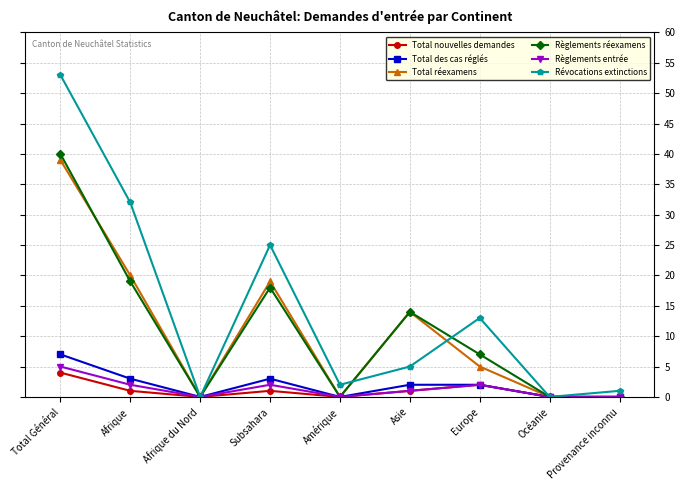

Reading right to left, list all the values displayed in this chart.

Total nouvelles demandes: 0	0	2	1	0	1	0	1	4
Total des cas réglés: 0	0	2	2	0	3	0	3	7
Total réexamens: 0	0	5	14	0	19	0	20	39
Règlements réexamens: 0	0	7	14	0	18	0	19	40
Règlements entrée: 0	0	2	1	0	2	0	2	5
Révocations extinctions: 1	0	13	5	2	25	0	32	53